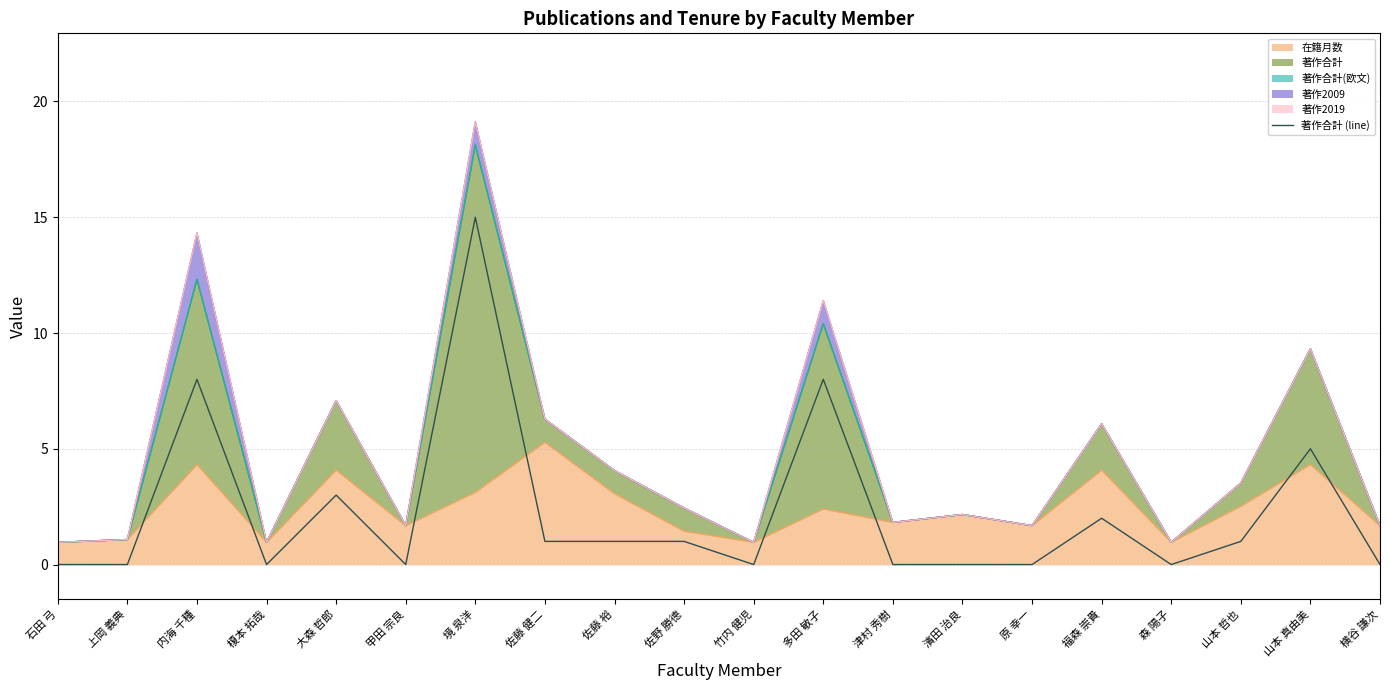

The chart shows a value of 1 at 佐藤 健二. True or false?

True